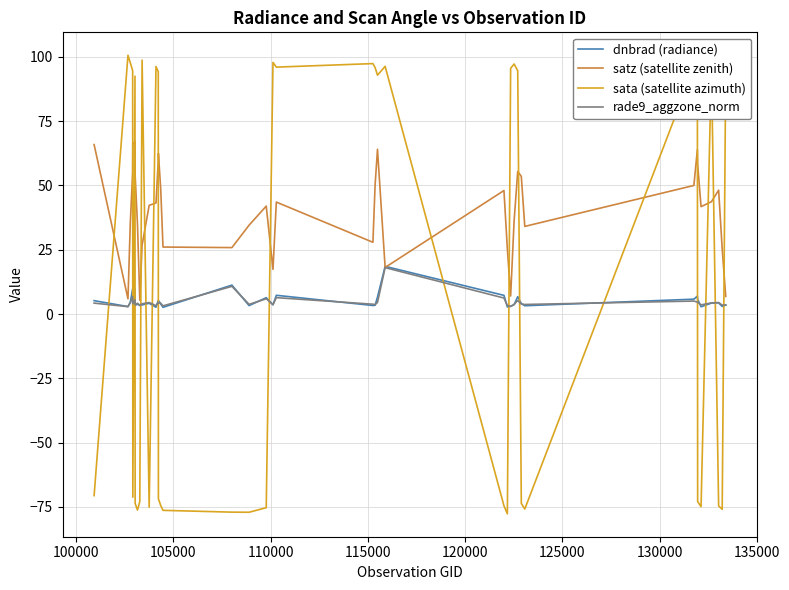

How many positive values does the sata (satellite azimuth) series have?

20